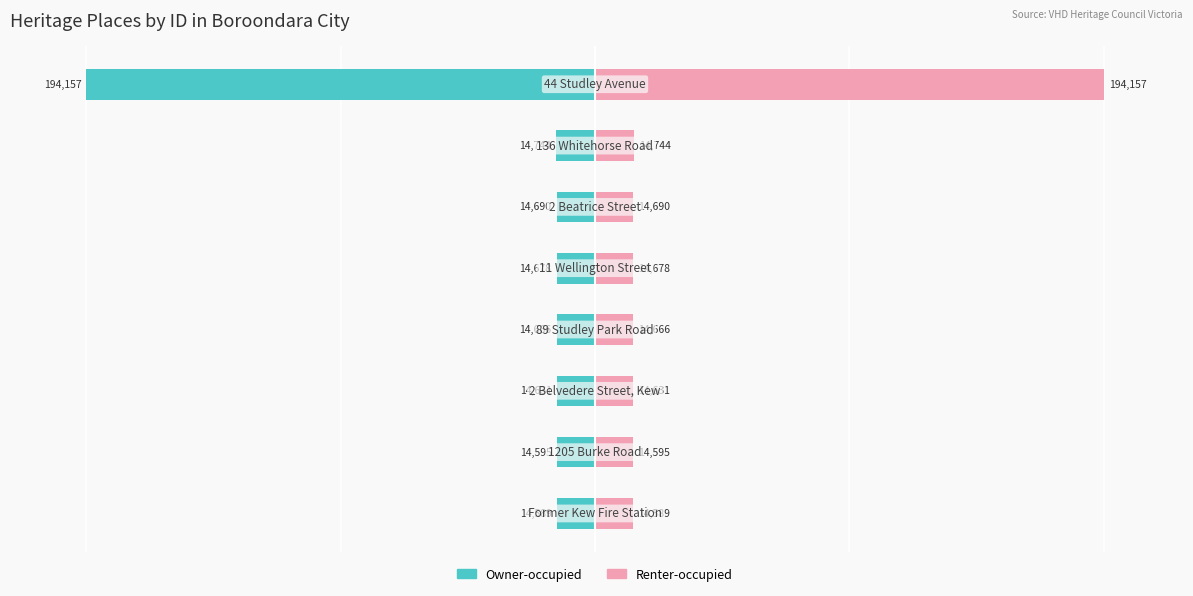

Reading left to right, extract all data points from this chart.

Owner-occupied: -7.5	-7.5	-7.5	-7.6	-7.6	-7.6	-7.6	-100.0
Renter-occupied: 7.5	7.5	7.5	7.6	7.6	7.6	7.6	100.0